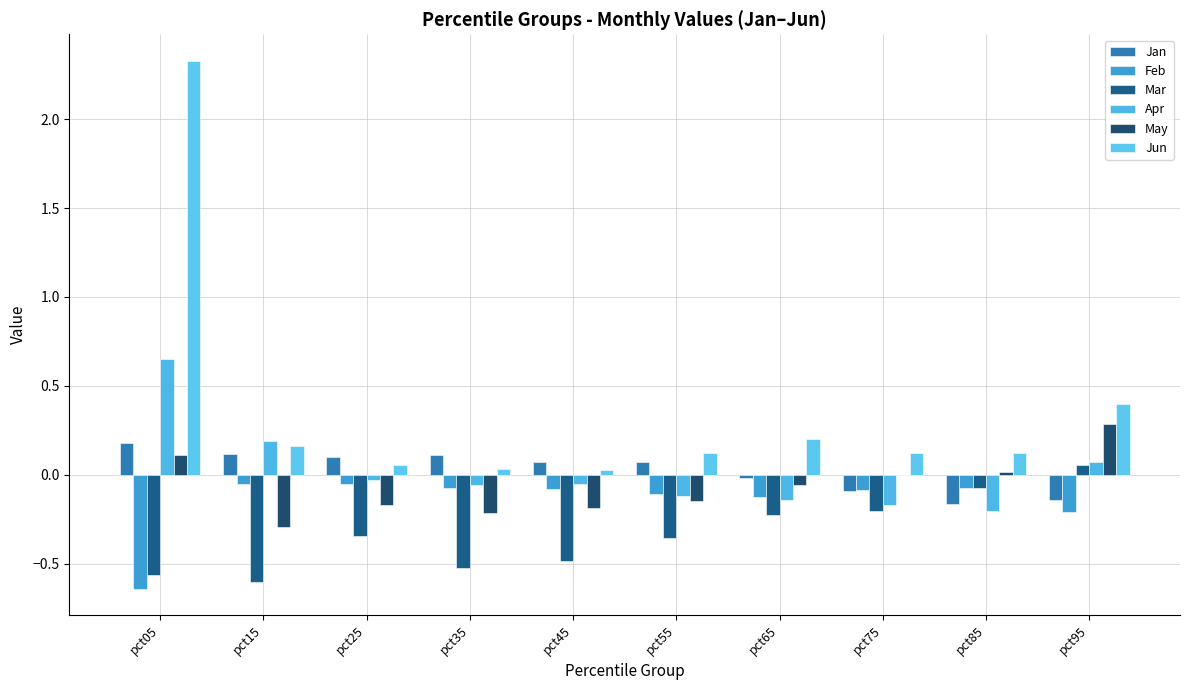

Are the bars horizontal?

No